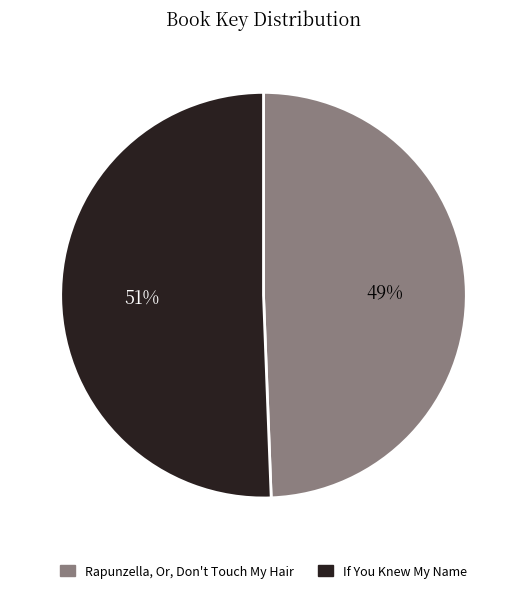

To the nearest percent, what portion does Rapunzella, Or, Don't Touch My Hair represent?

49%